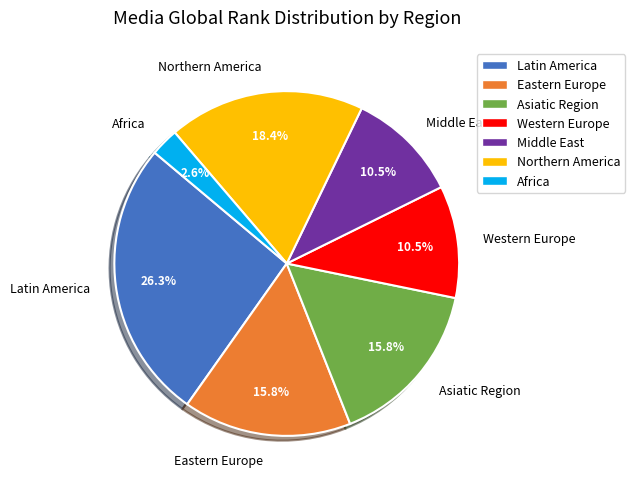

To the nearest percent, what is the average slice percentage?

14%